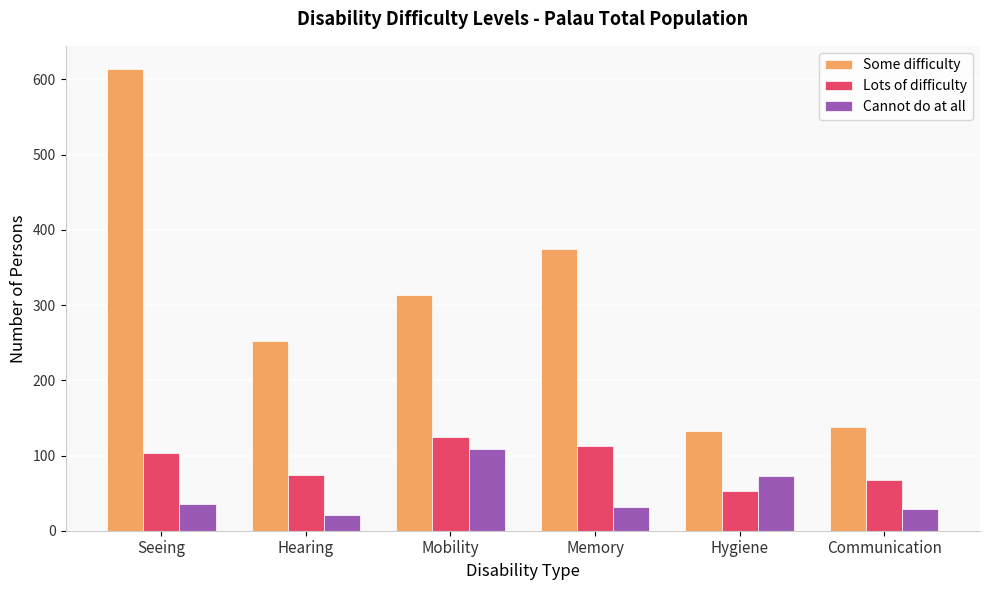

Which category has the highest value in the Cannot do at all series?

Mobility